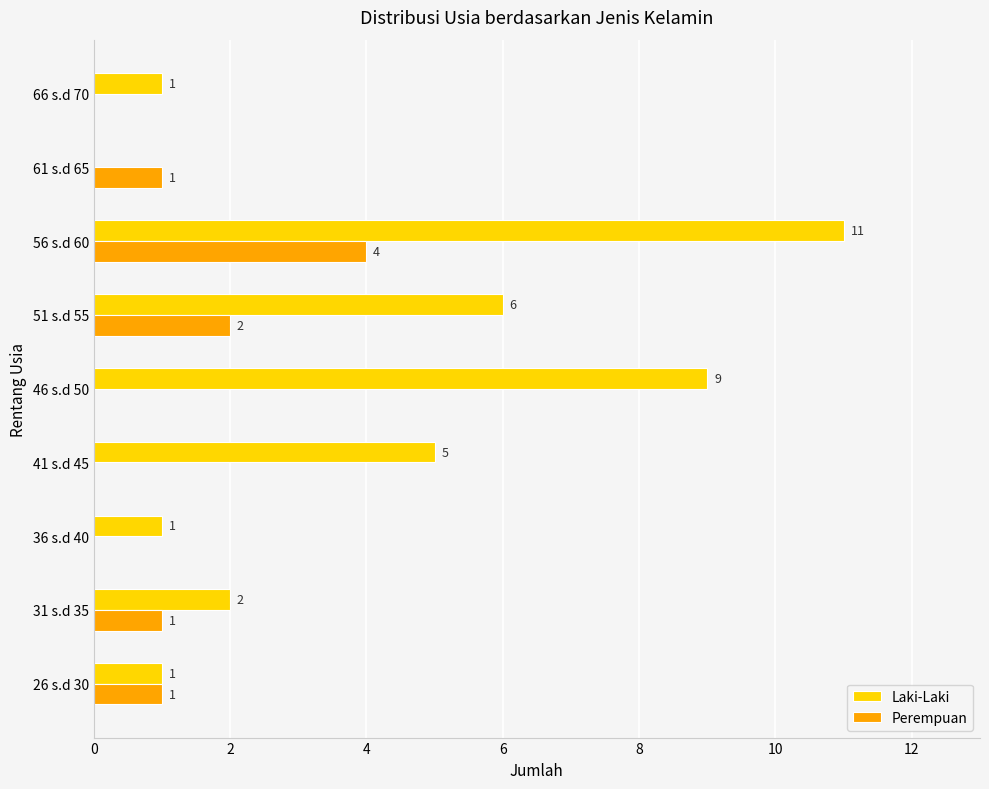

What is the sum of all Laki-Laki values?

36